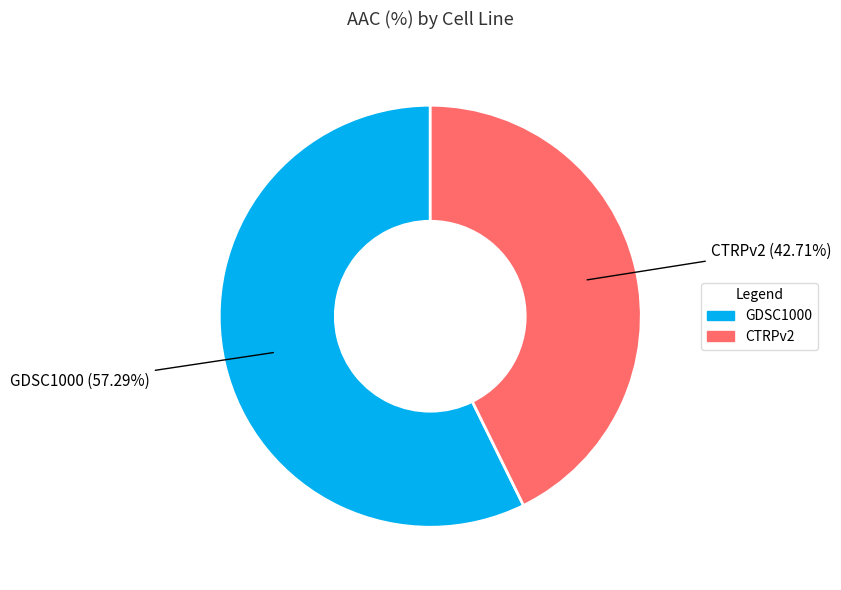

What percentage is the GDSC1000 slice, to the nearest percent?

57%